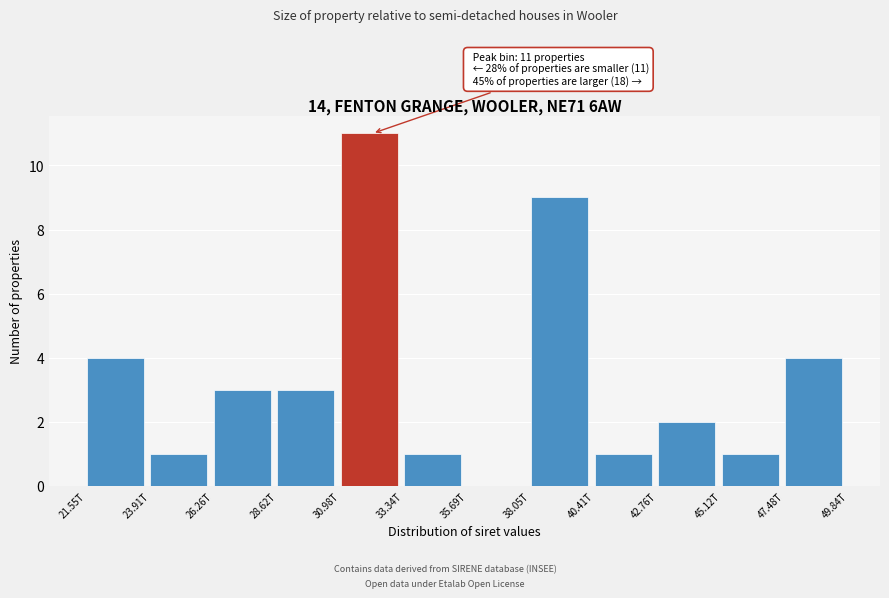

Reading left to right, extract all data points from this chart.

21.55T=4	23.91T=1	26.26T=3	28.62T=3	30.98T=11	33.34T=1	35.69T=0	38.05T=9	40.41T=1	42.76T=2	45.12T=1	47.48T=4